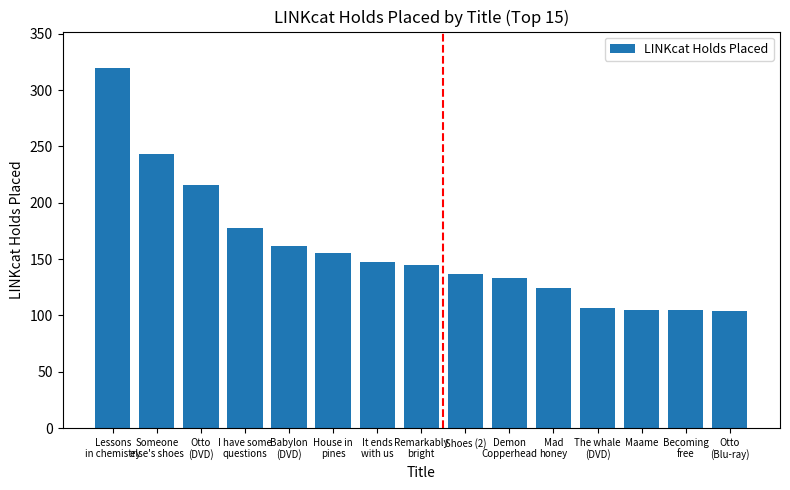

What is the change in value from Someone
else's shoes to Babylon
(DVD)?

-81